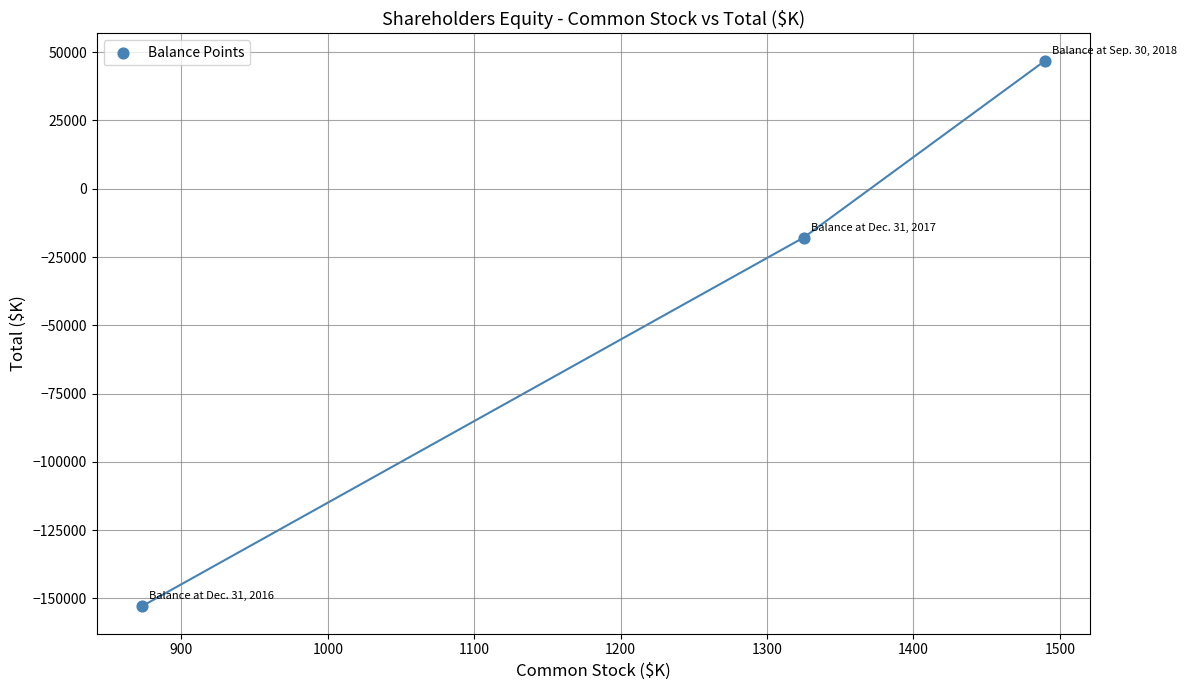

What is the range of X values (max minus min)?

617